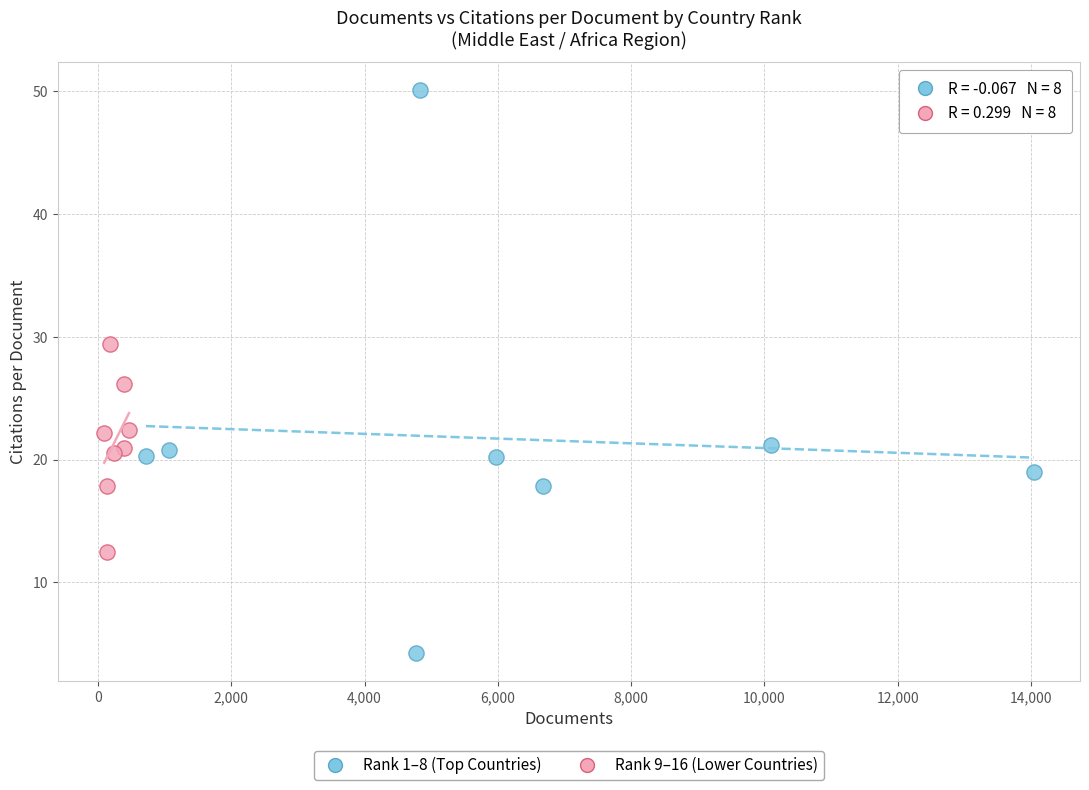

Which series reaches the maximum Y coordinate?

Rank 1–8 (Top Countries)